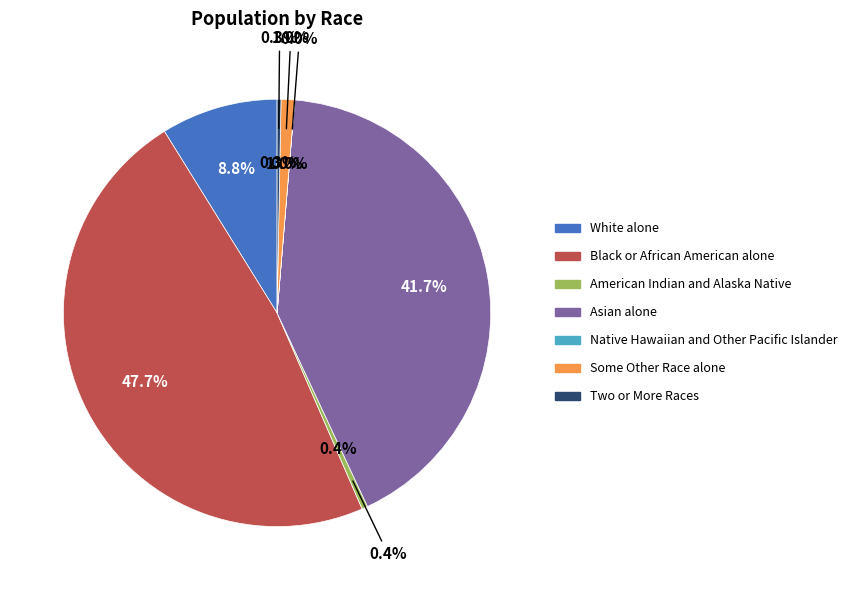

Does Some Other Race alone represent more than half of the total?

No